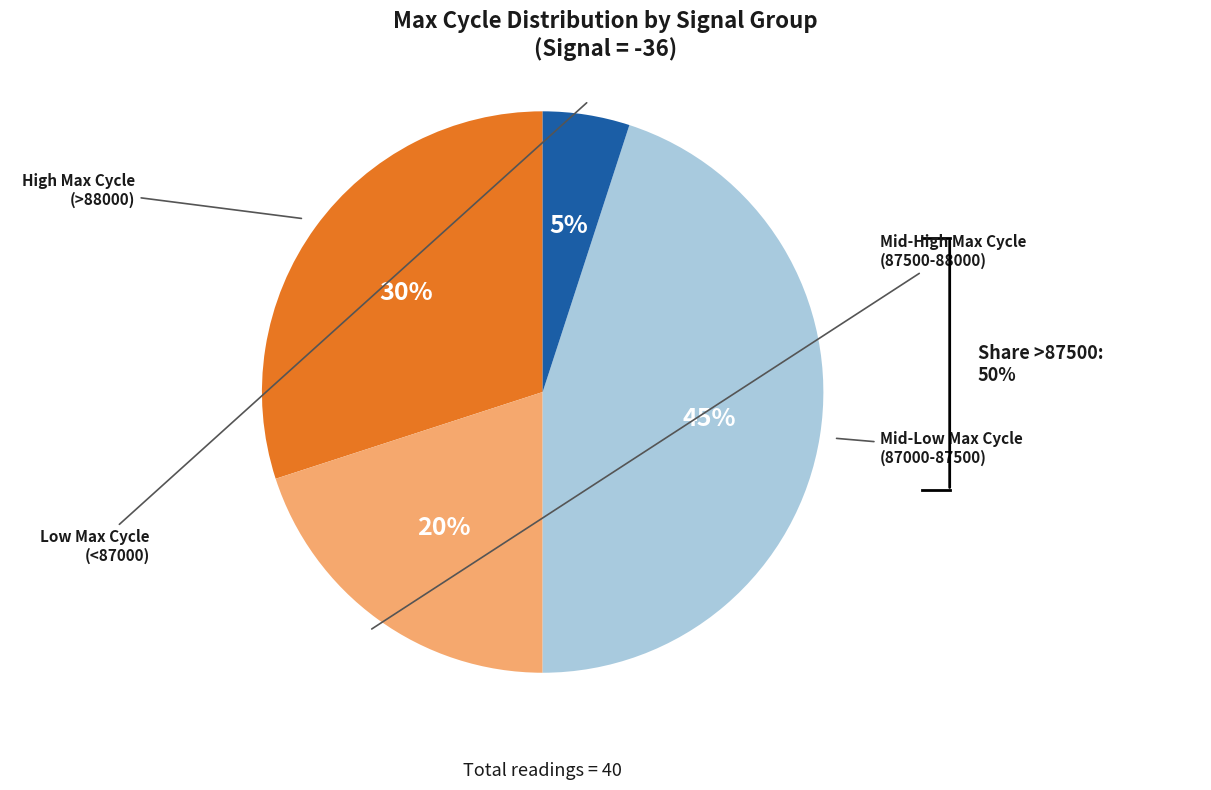

How many slices are in this pie chart?

4